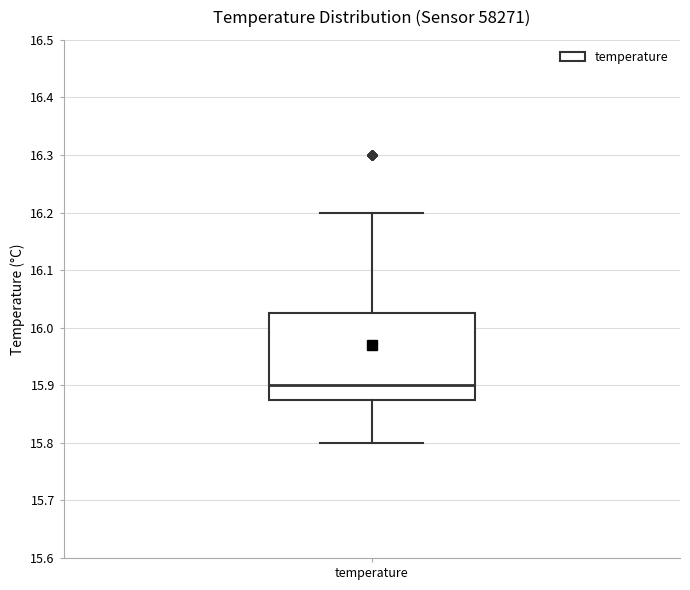

Read this box plot against the y-axis: the position of the median line, the range covered by the box, and the ends of both whiskers. The values are not printed on the chart, so give them approximately, as read against the axis.

median 15.90, box 15.88 to 16.03, whiskers 15.80 to 16.20